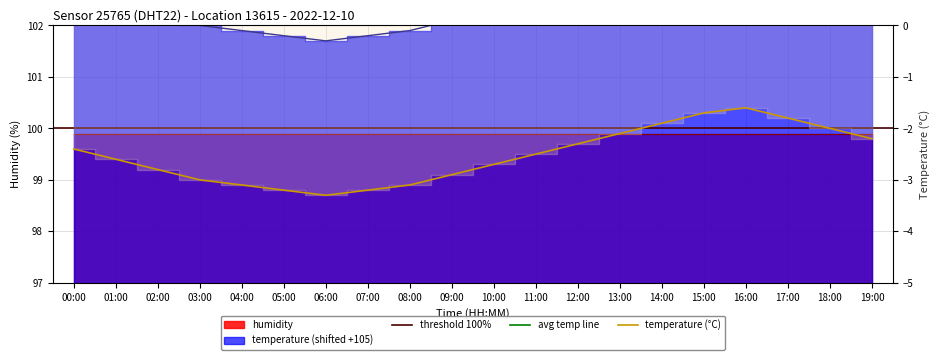

Approximately how many times larger is the value at 14:00 compared to 13:00?

1.0